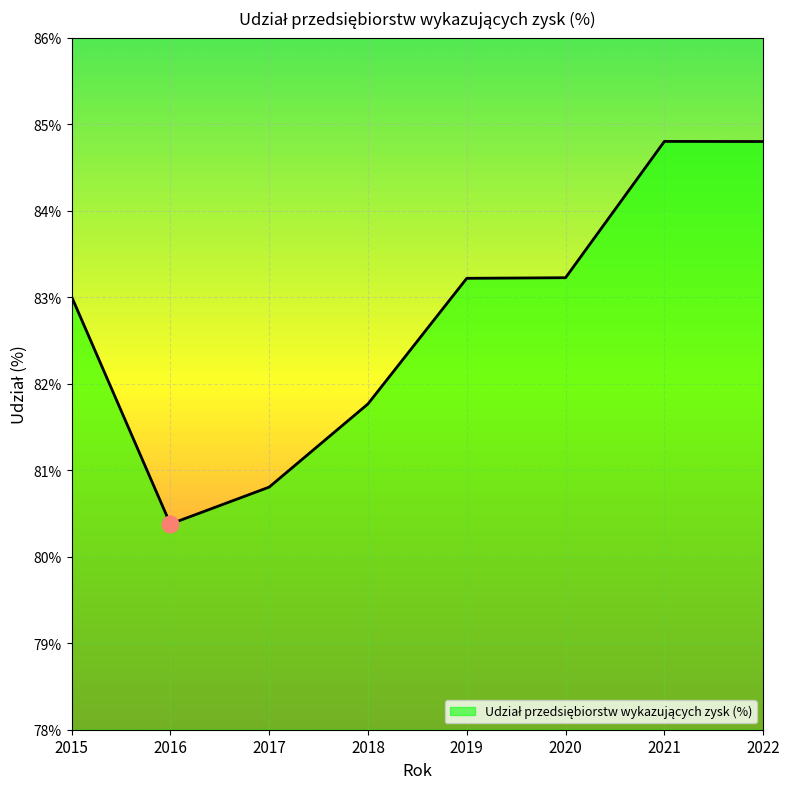

What is the average value?

82.8